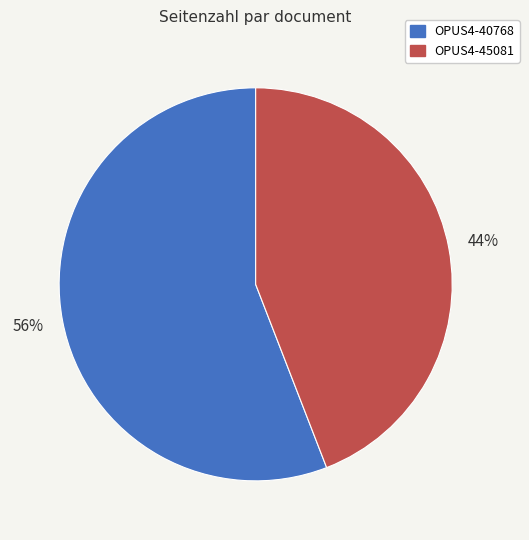

What is the ratio of the value at OPUS4-40768 to the value at OPUS4-45081?

1.3